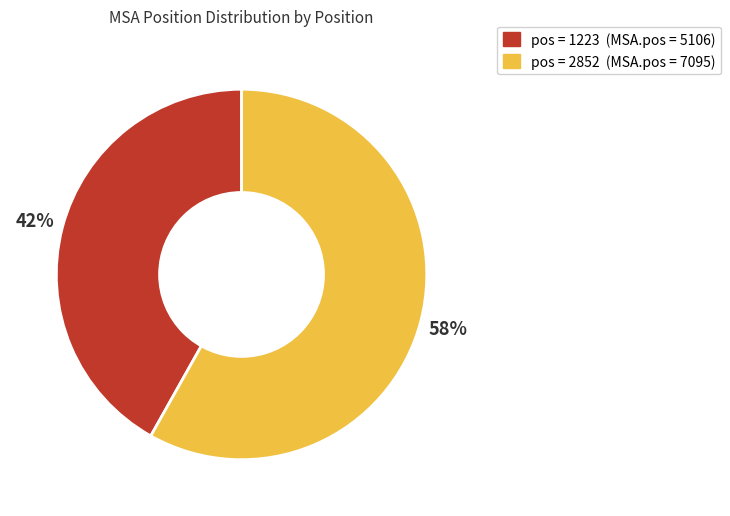

To the nearest percent, what is the average slice percentage?

50%